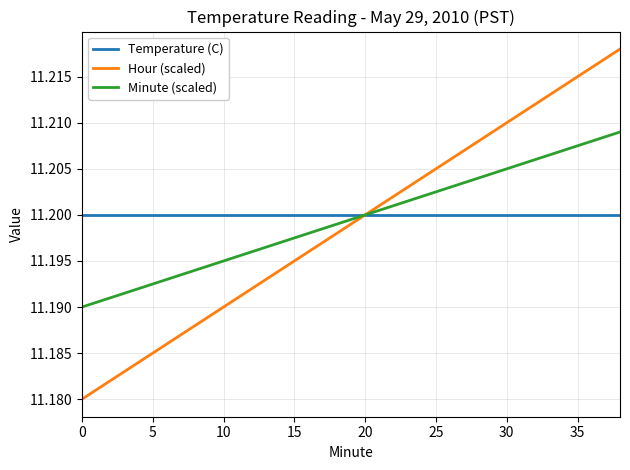

Which series has the largest range (max minus min)?

Hour (scaled)